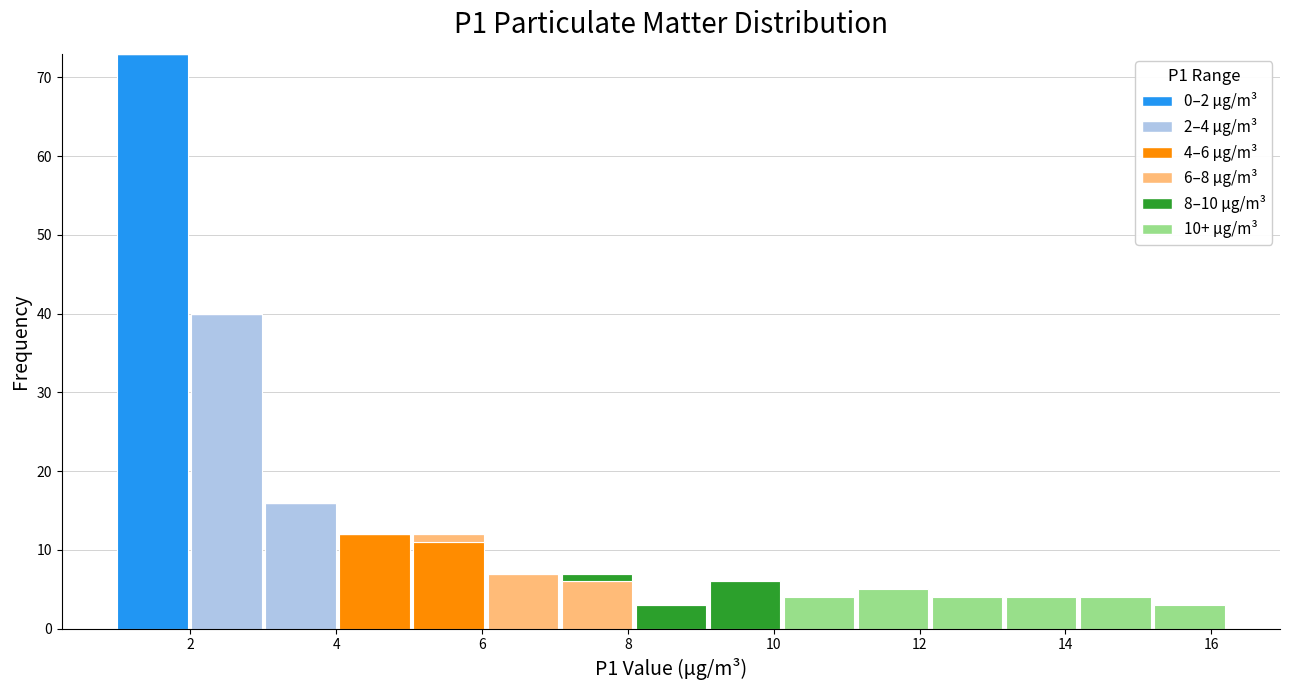

Which range on the x-axis has the tallest stacked bar (by total height)?

1.0 to 2.0